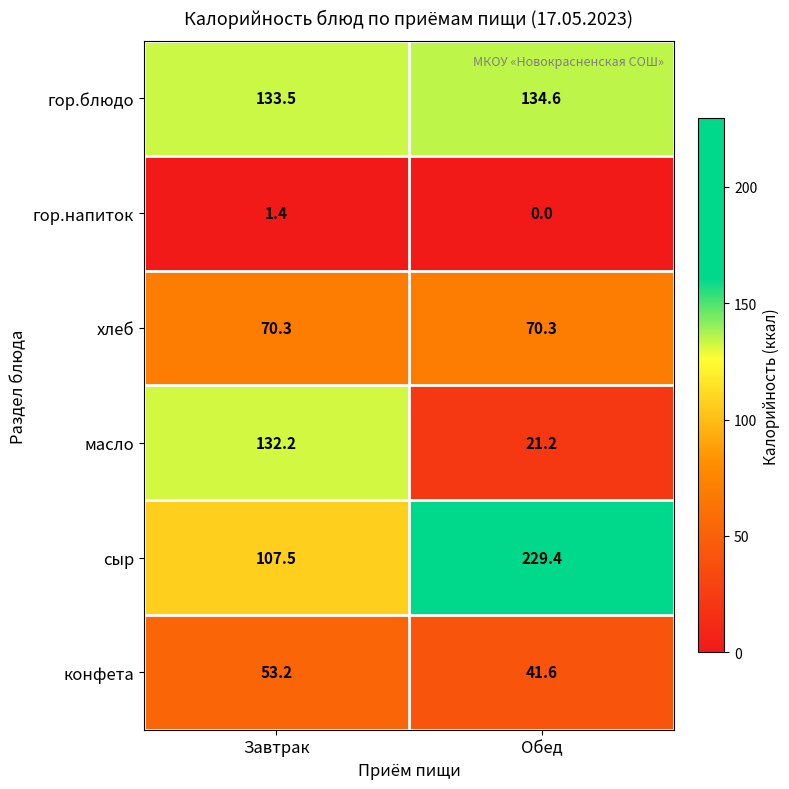

What is the difference between the сыр values at Завтрак and Обед?

121.9